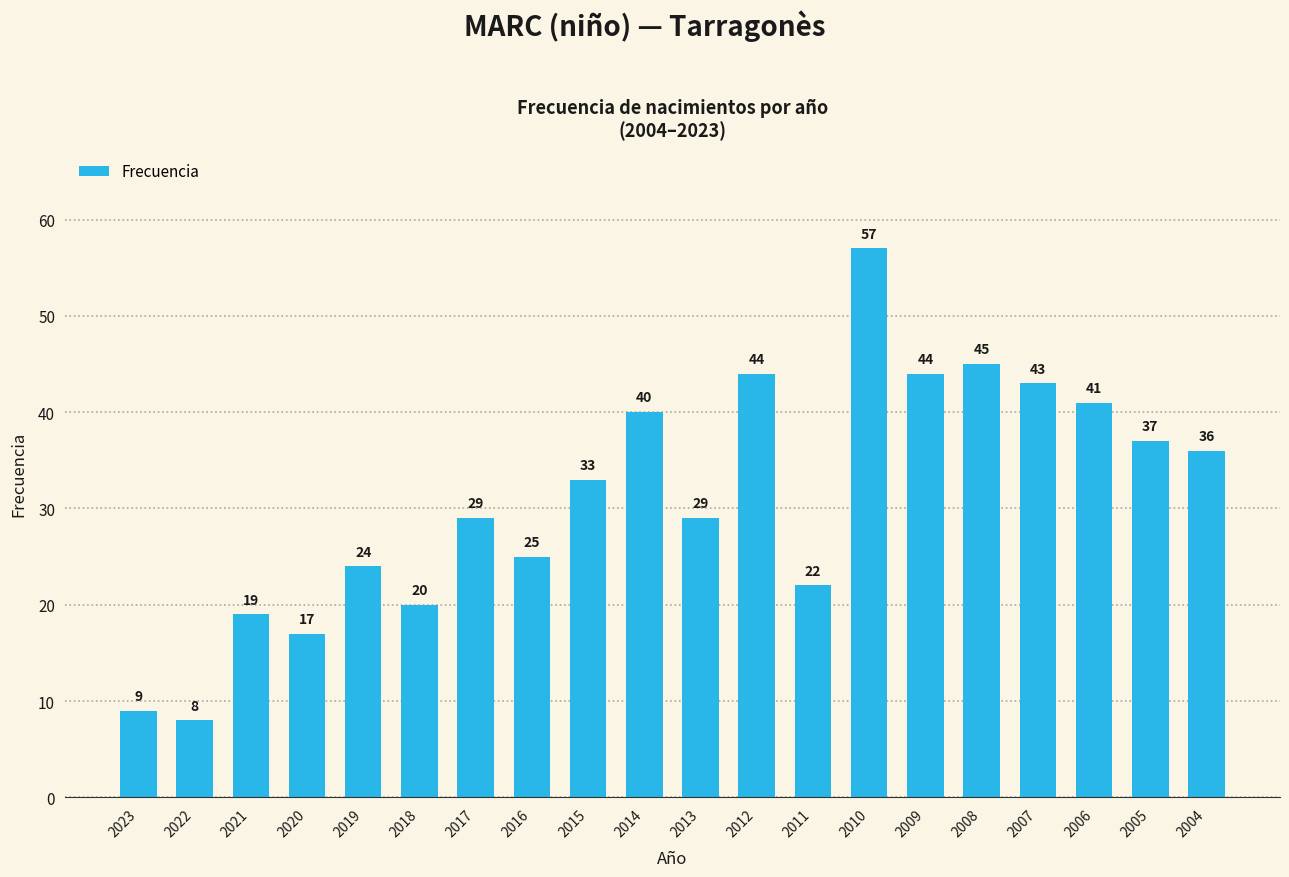

What is the change in value from 2021 to 2016?

+6